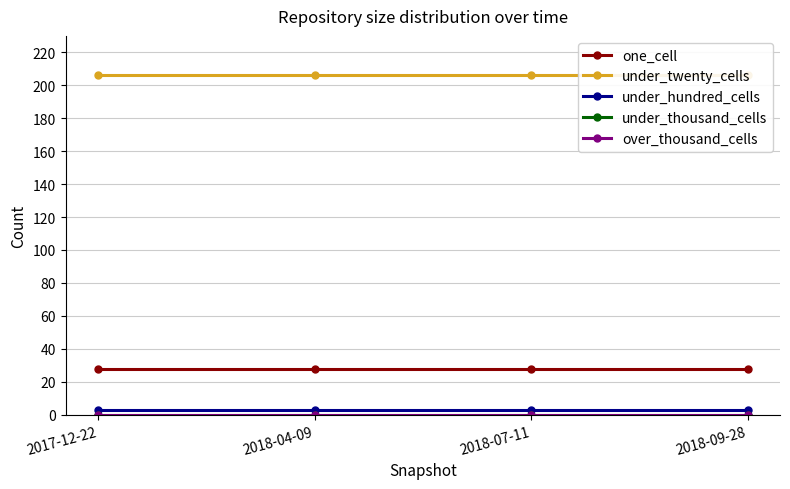

Is this an area chart (filled region under the line)?

No